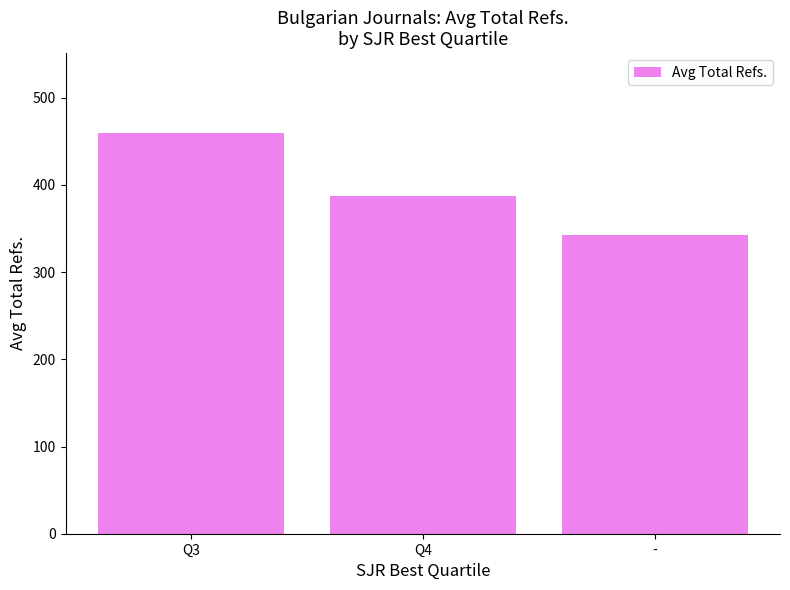

Reading left to right, what are all the values shown in this chart?

Q3=459.2	Q4=386.8	-=342.1